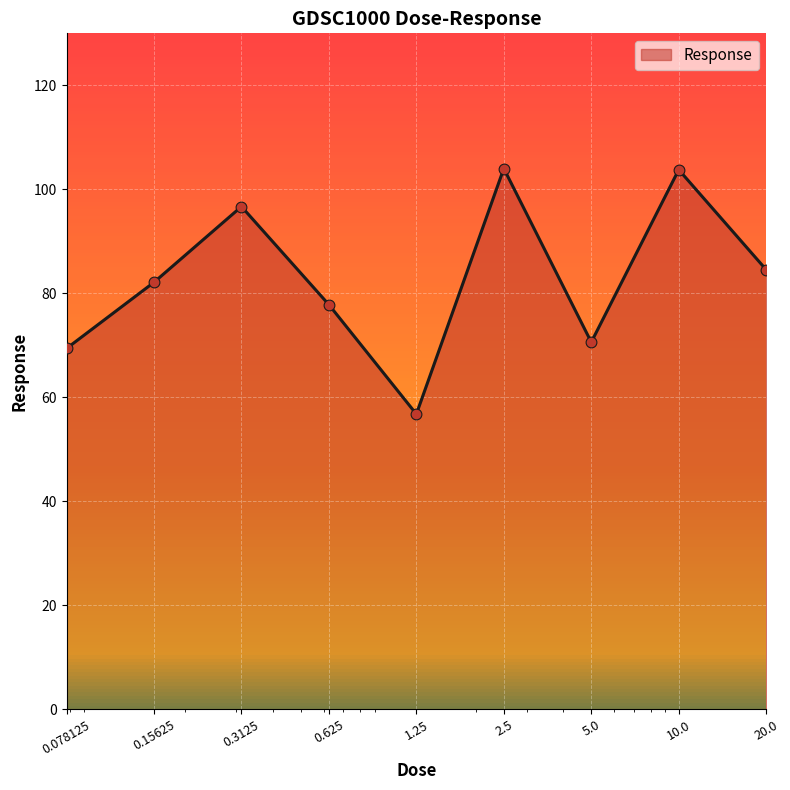

What is the difference between the maximum and minimum values?

47.2